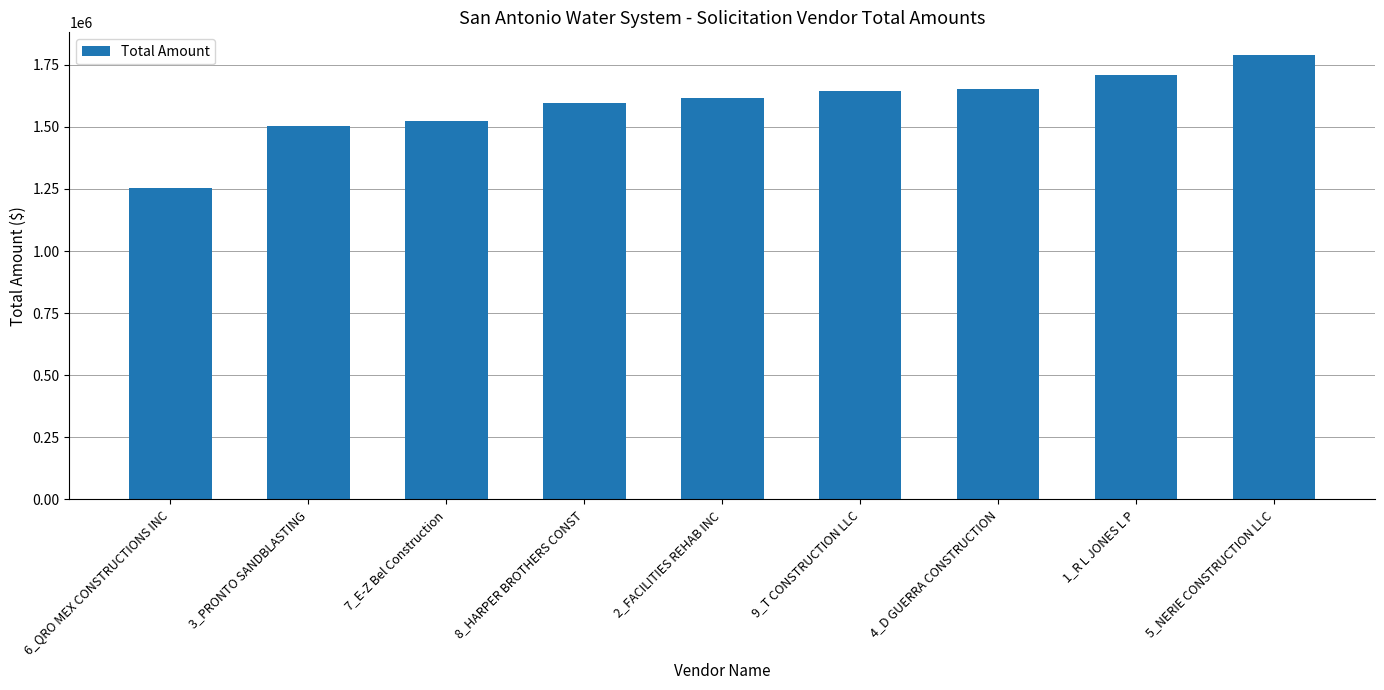

How many bars are there in total?

9